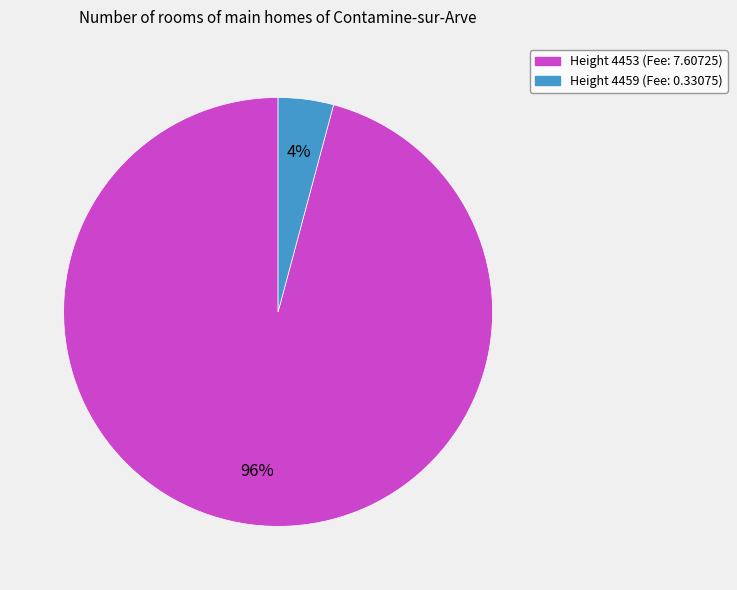

Does any single category account for the majority?

Yes